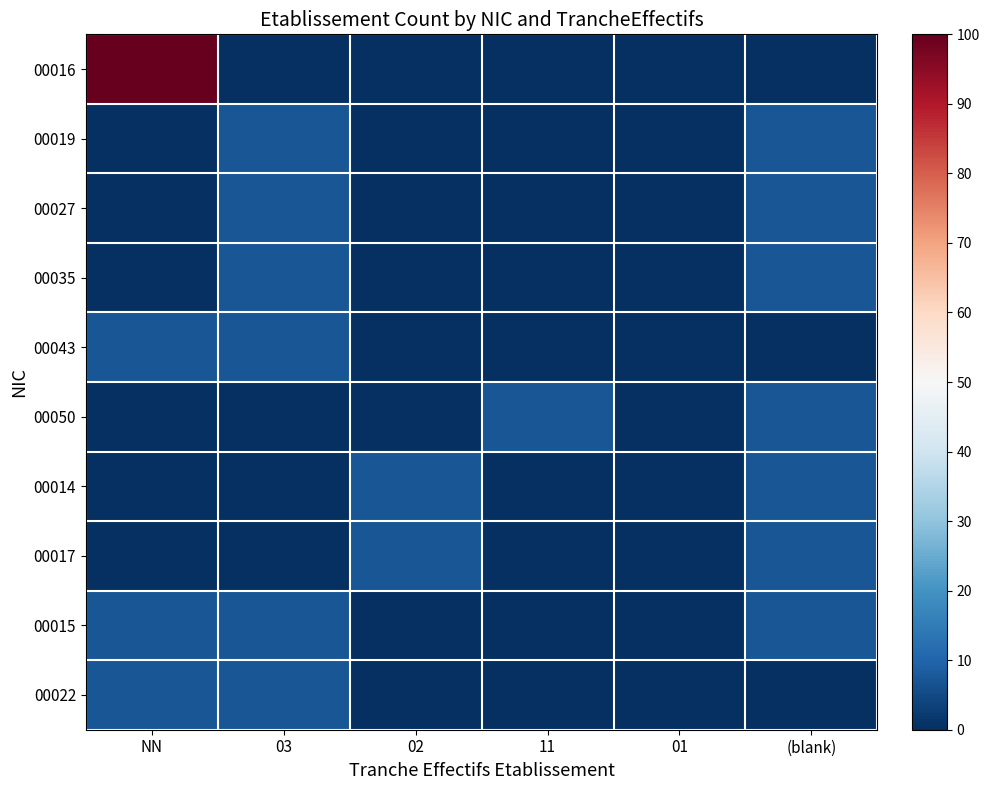

At which category is the sum across all series the highest?

NN